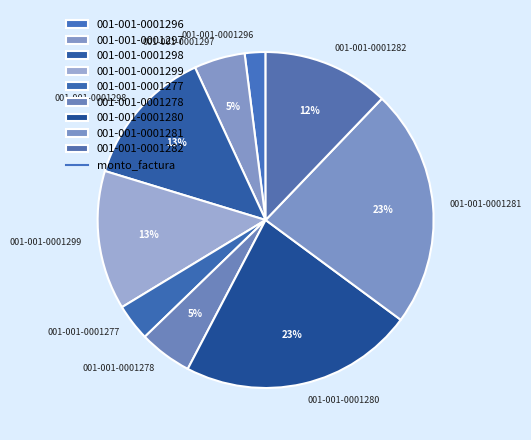

Which slice is the smallest?

001-001-0001296